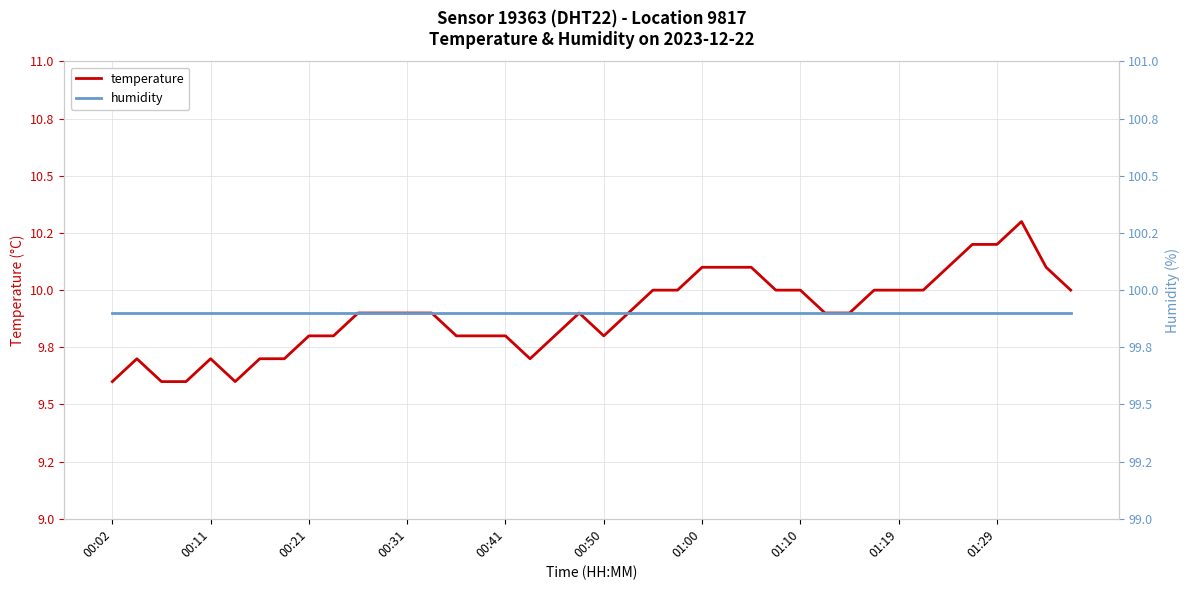

Which series changed the most between 18 and 37?

temperature